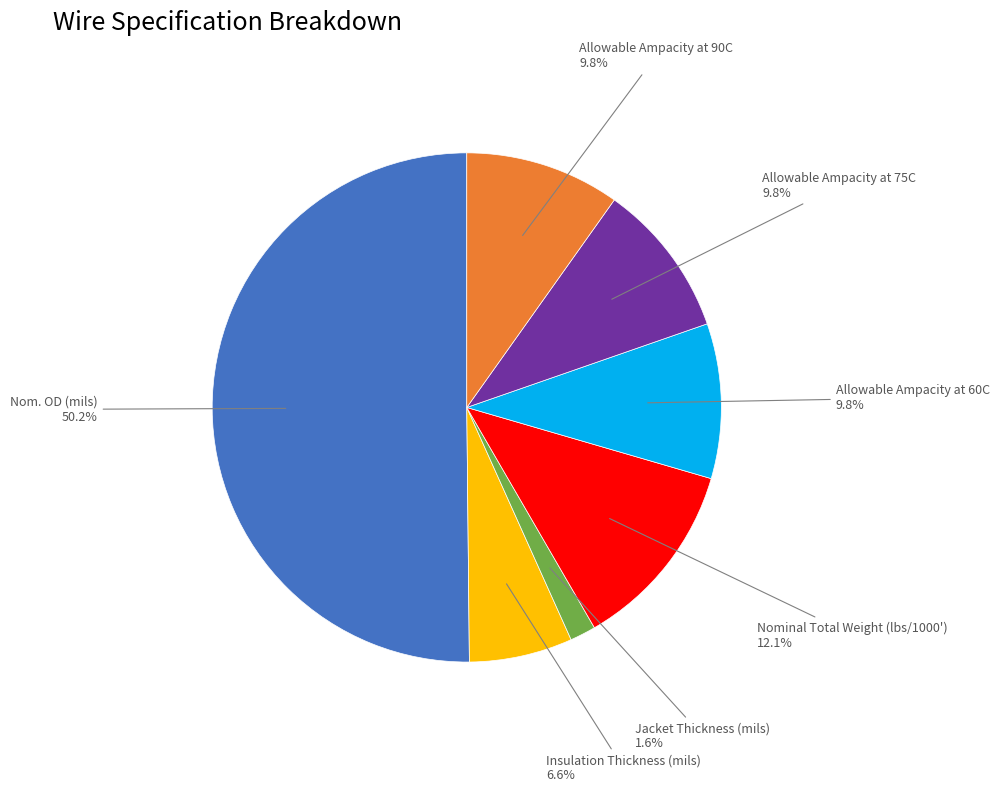

Which slice represents more than half of the pie?

Nom. OD (mils)